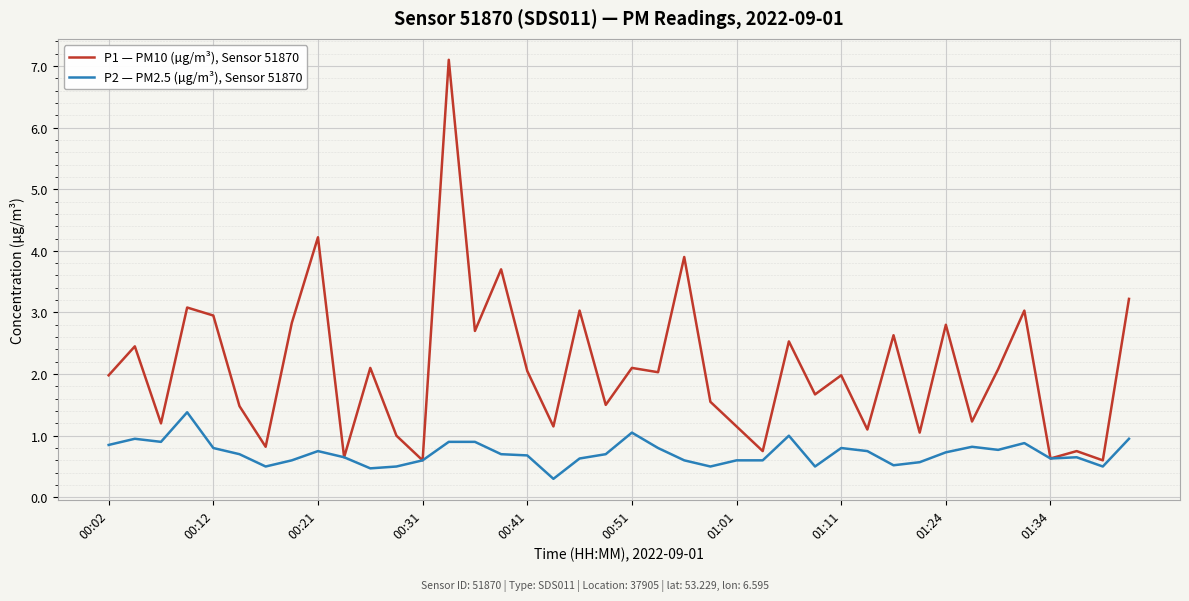

Rank the series by their average value, from highest to lowest.

P1 — PM10 (µg/m³), Sensor 51870, P2 — PM2.5 (µg/m³), Sensor 51870